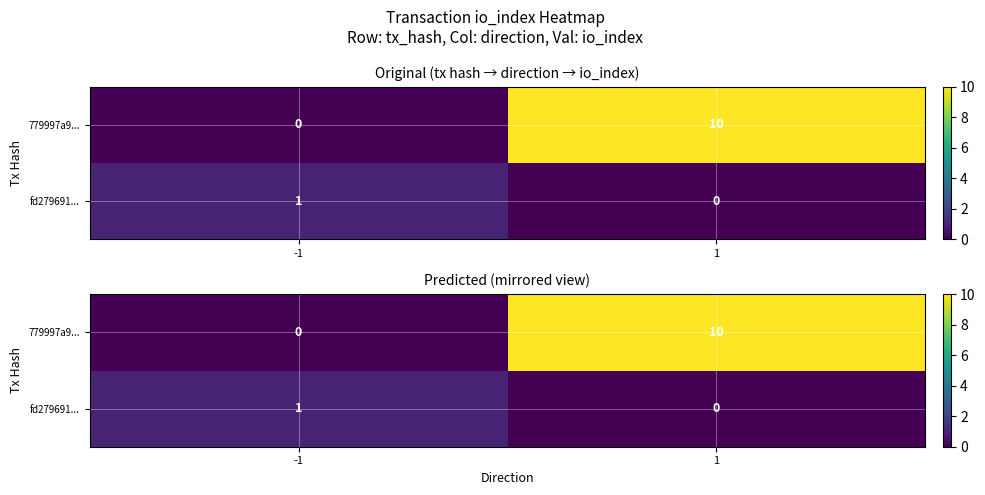

At how many categories does at least one series exceed 0?

2